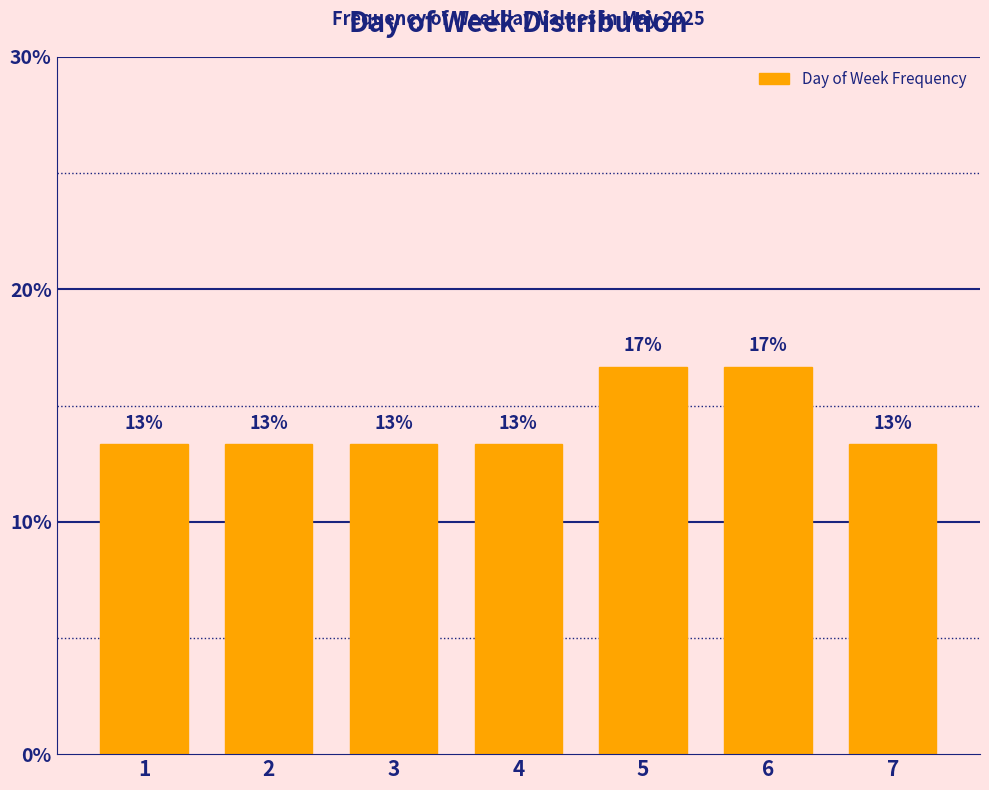

How many bars are there in total?

7